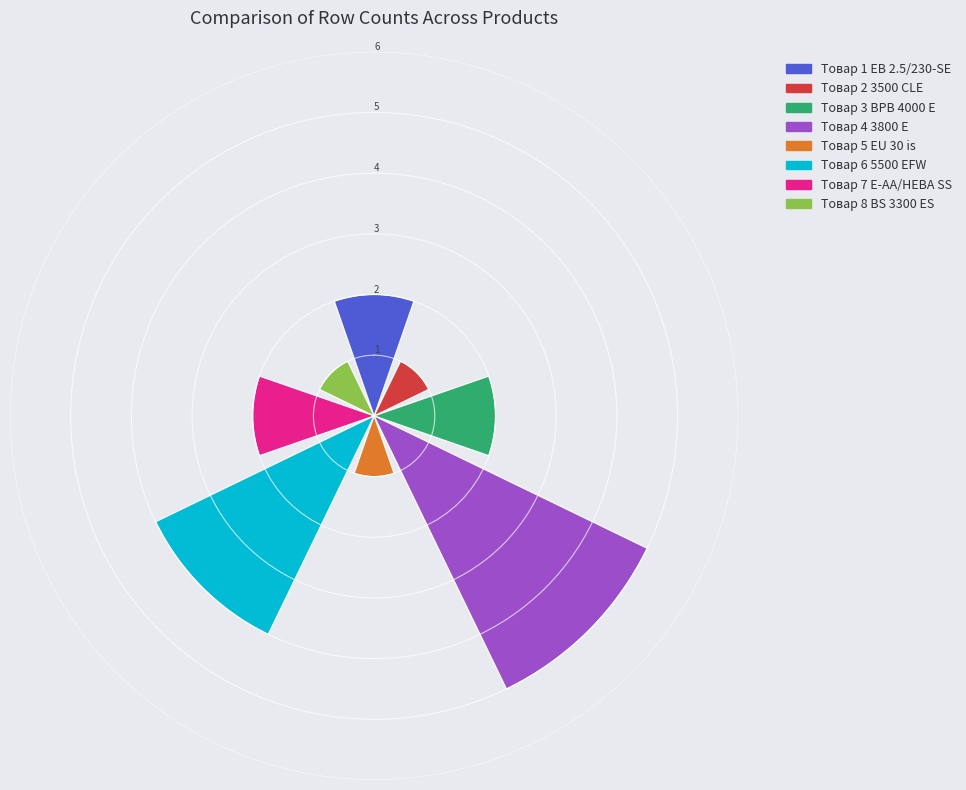

Does Товар 2 3500 CLE represent more than half of the total?

No